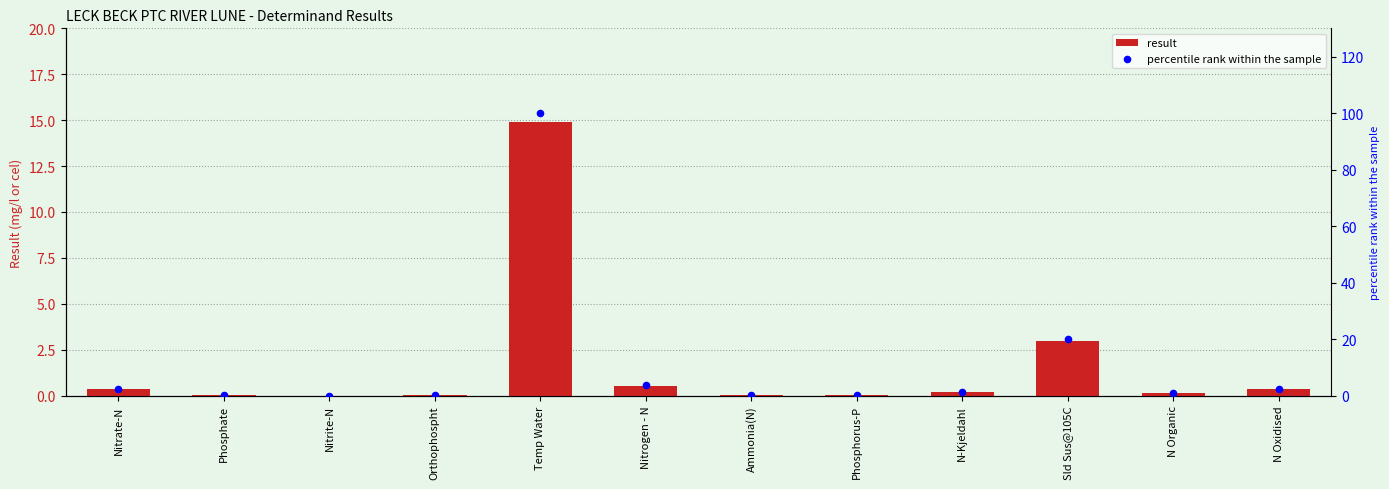

At how many categories does at least one series exceed 98?

1